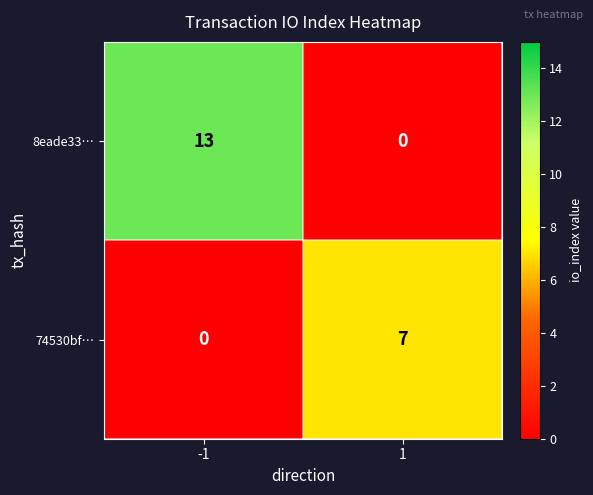

Rank the series at -1 from highest to lowest value.

8eade33…, 74530bf…